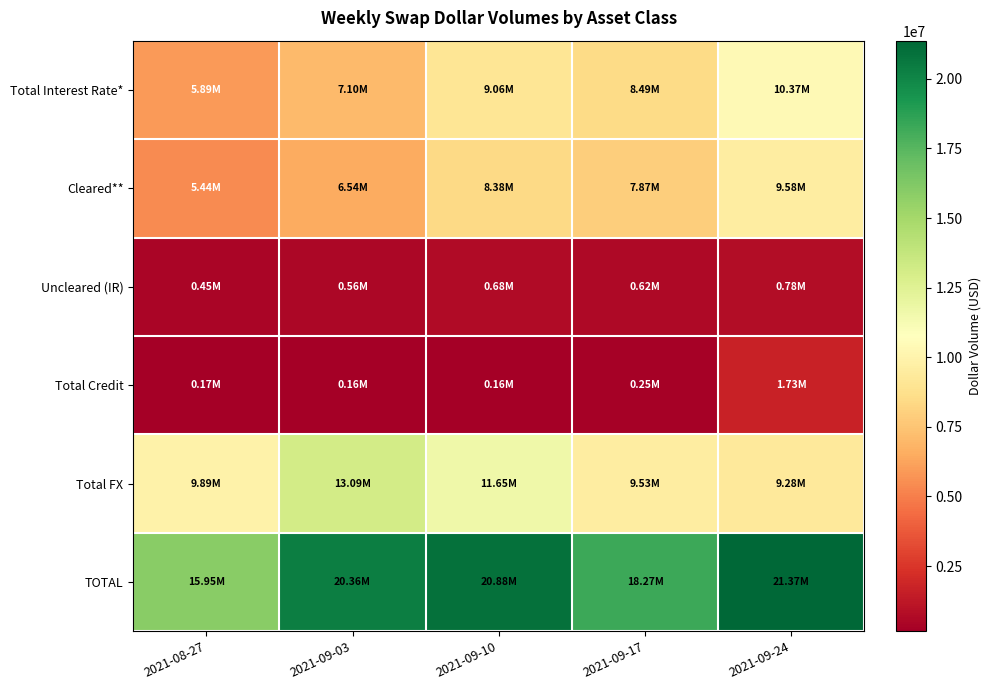

Reading left to right, what are all the values shown in this chart?

Total Interest Rate*: 2021-08-27=5888192	2021-09-03=7097921	2021-09-10=9057916	2021-09-17=8486092	2021-09-24=10365570
Cleared**: 2021-08-27=5437870	2021-09-03=6539679	2021-09-10=8377656	2021-09-17=7871065	2021-09-24=9580767
Uncleared (IR): 2021-08-27=450322	2021-09-03=558241	2021-09-10=680260	2021-09-17=615027	2021-09-24=784803
Total Credit: 2021-08-27=170413	2021-09-03=164959	2021-09-10=162603	2021-09-17=249554	2021-09-24=1728105
Total FX: 2021-08-27=9888796	2021-09-03=13093164	2021-09-10=11654789	2021-09-17=9532225	2021-09-24=9277718
TOTAL: 2021-08-27=15947401	2021-09-03=20356044	2021-09-10=20875308	2021-09-17=18267871	2021-09-24=21371393